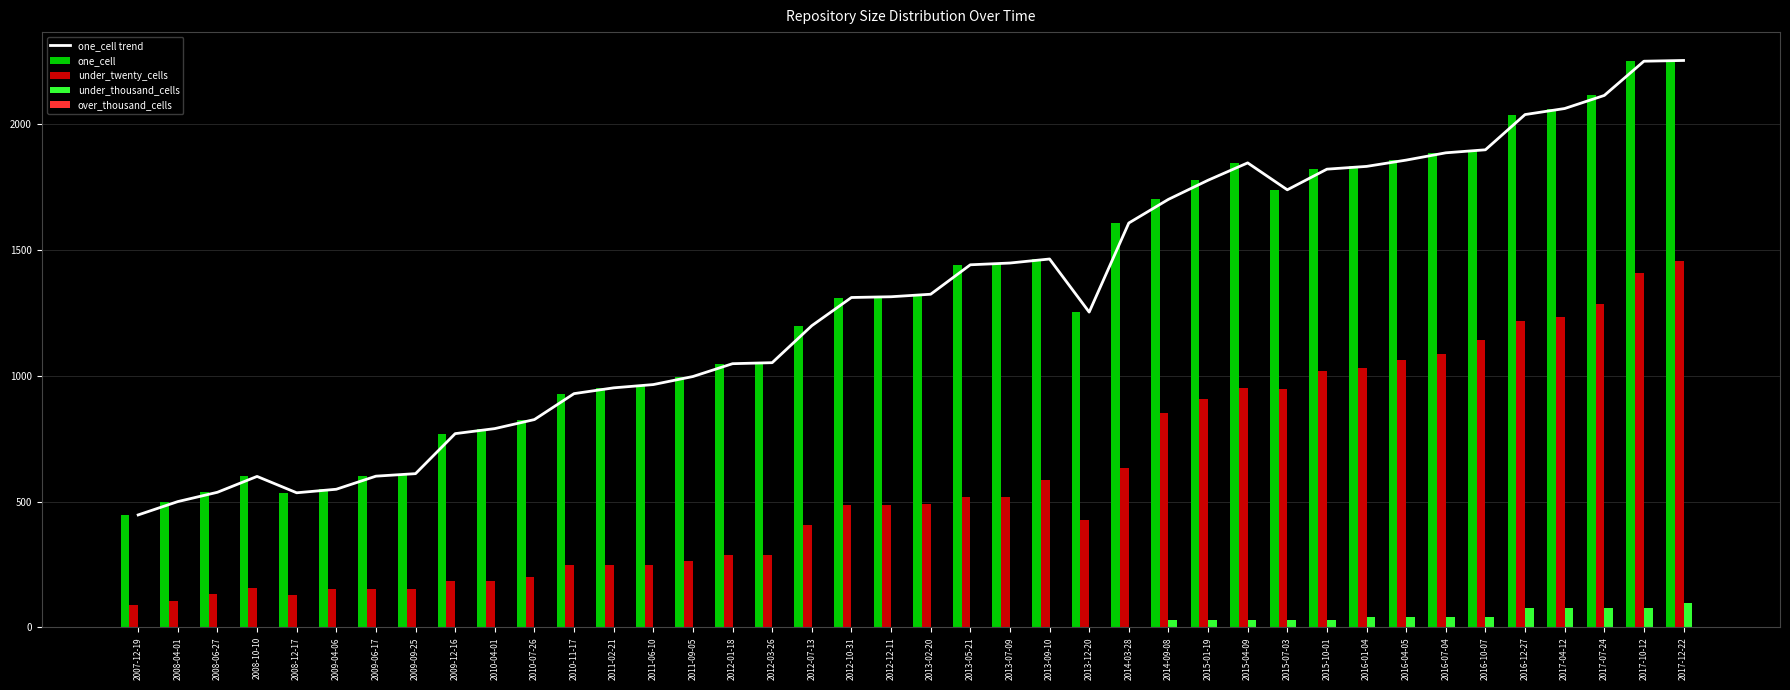

What position from the right is 2015-04-09?

12